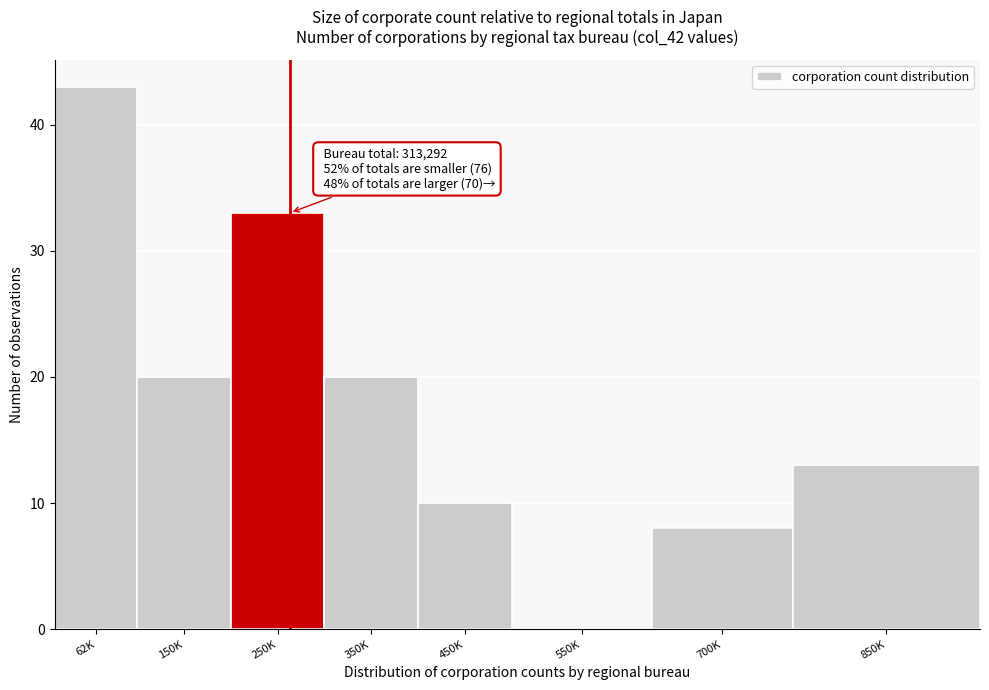

Reading left to right, list all the values displayed in this chart.

62K=43	150K=20	250K=33	350K=20	450K=10	550K=0	700K=8	850K=13